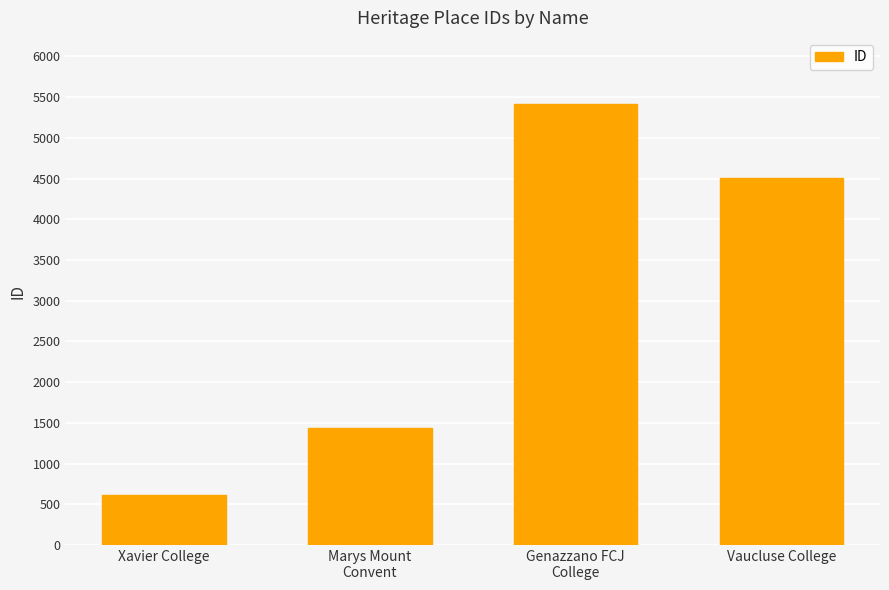

How many bars are there in total?

4